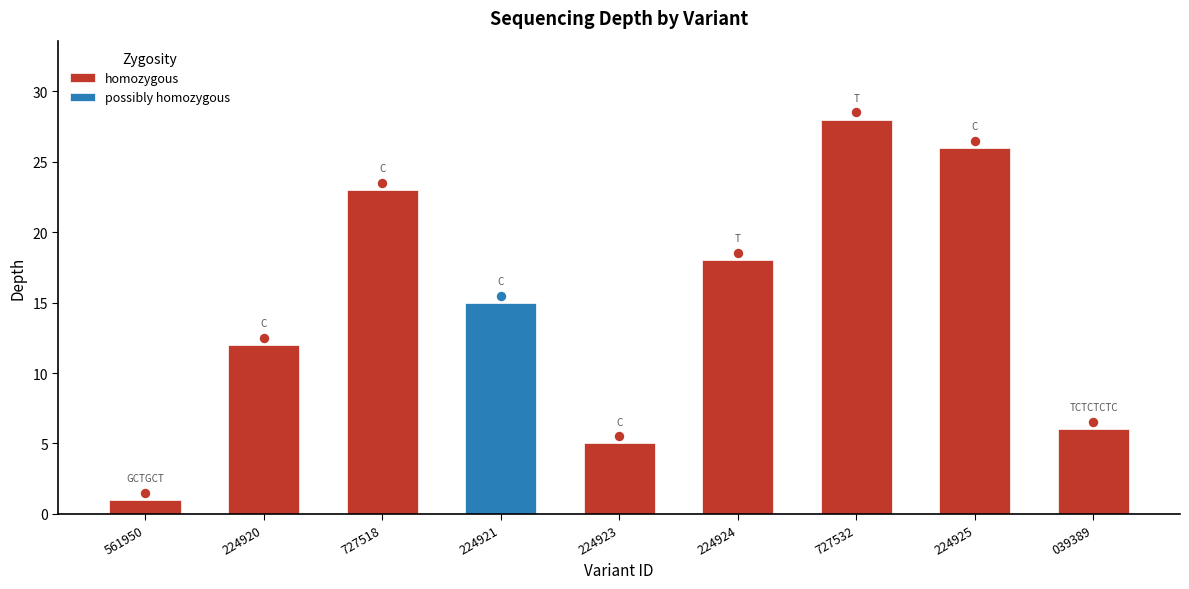

The chart shows a value of 3 at C. True or false?

False